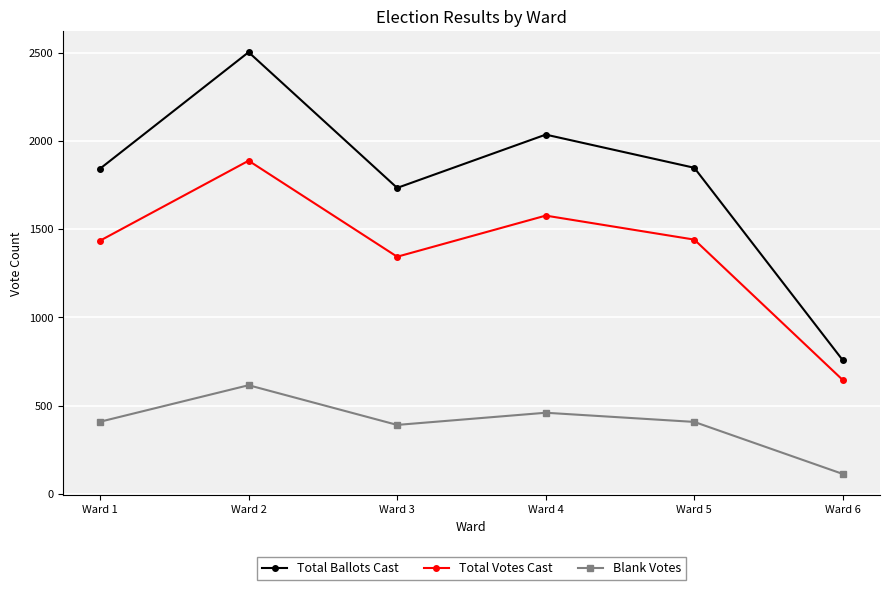

Is it true that Blank Votes equals 644 at Ward 1?

False